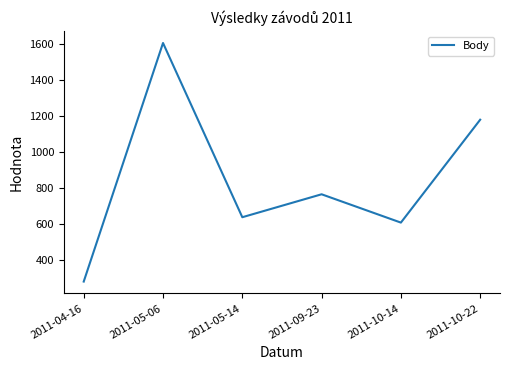

At which category does the chart reach its minimum across all series?

2011-04-16